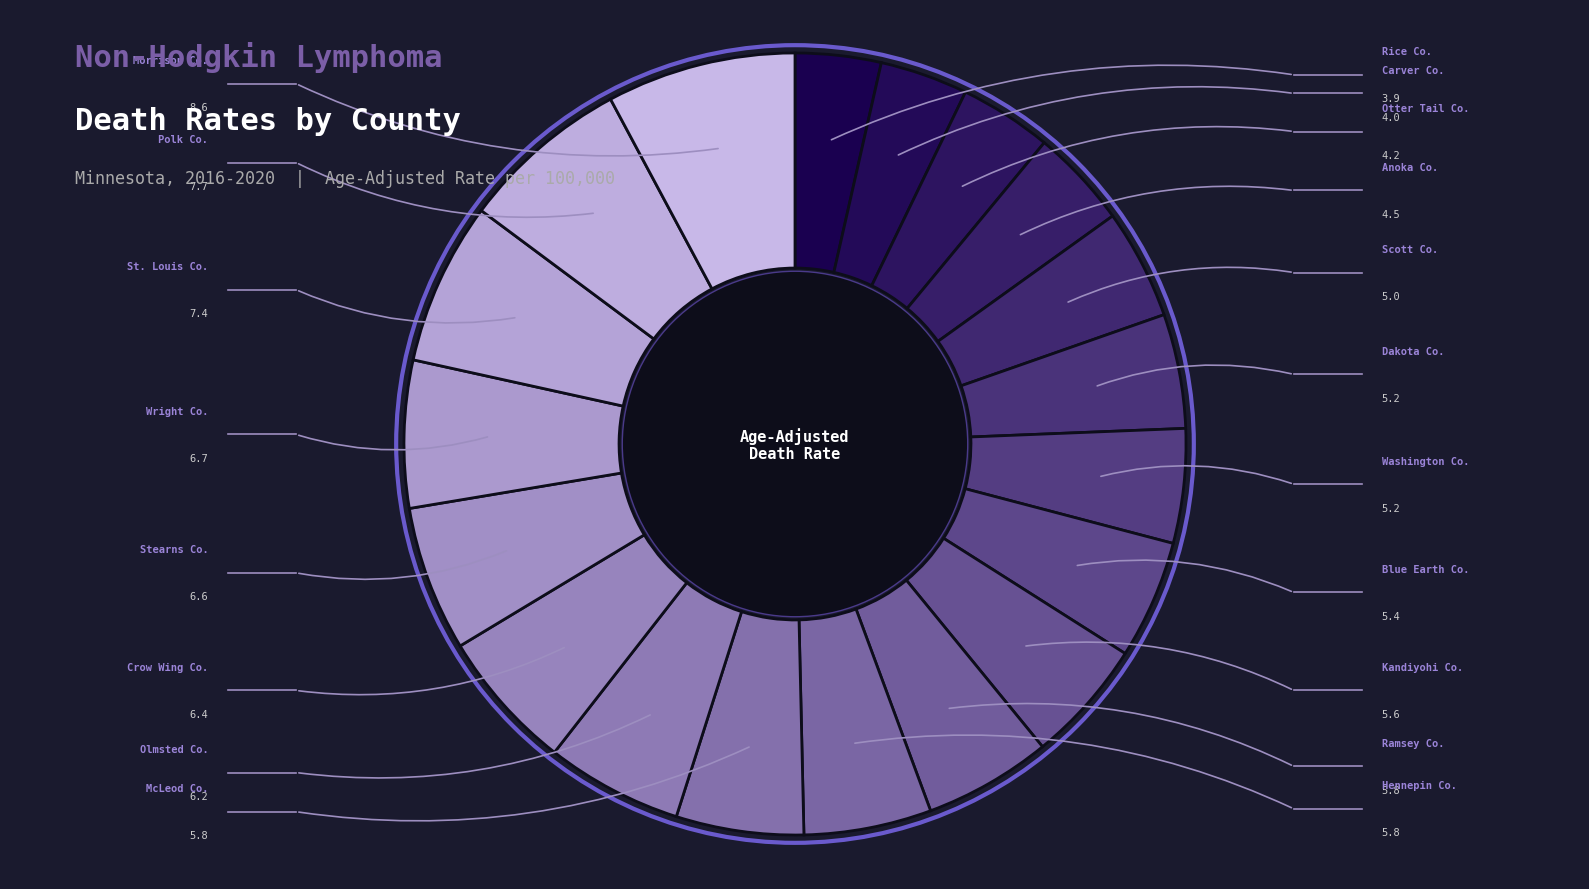

How many segments does this pie chart have?

19